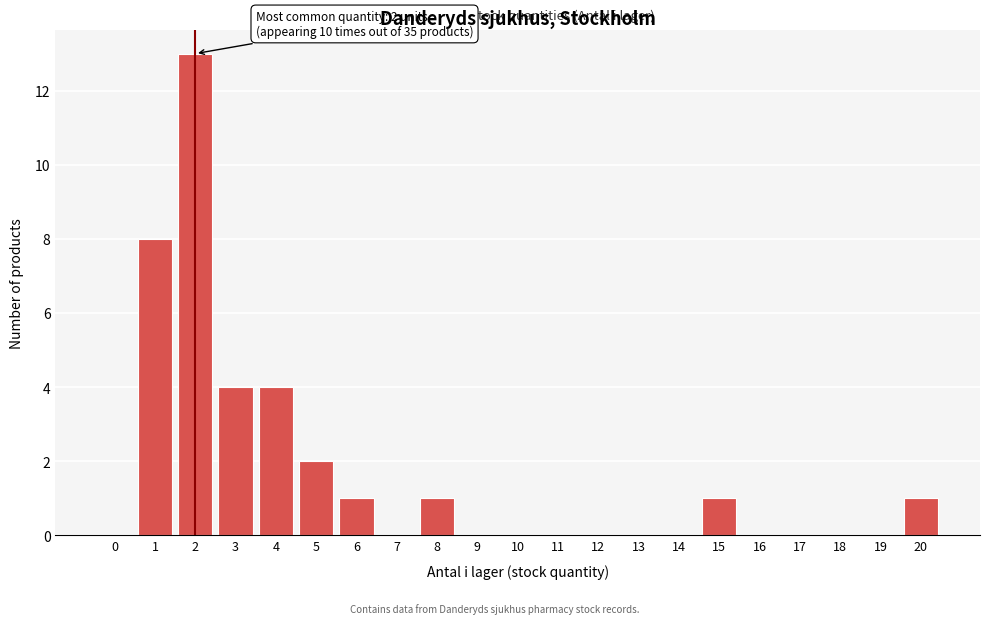

Reading left to right, transcribe all the data shown in this chart.

0=0	1=8	2=13	3=4	4=4	5=2	6=1	7=0	8=1	9=0	10=0	11=0	12=0	13=0	14=0	15=1	16=0	17=0	18=0	19=0	20=1